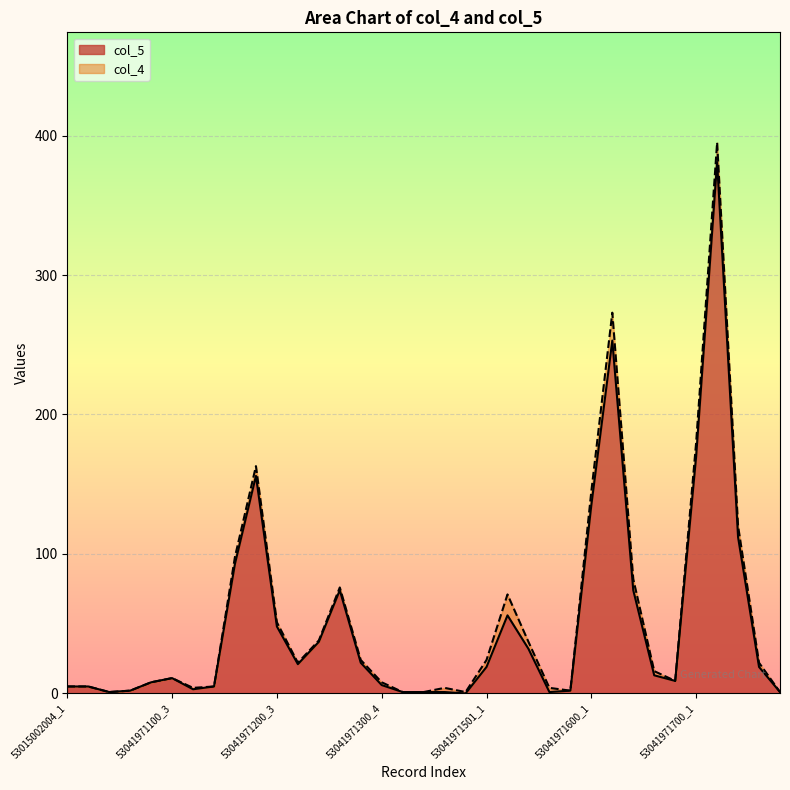

Which has a higher value, 53041971200_3 or 53041971100_4?

53041971200_3